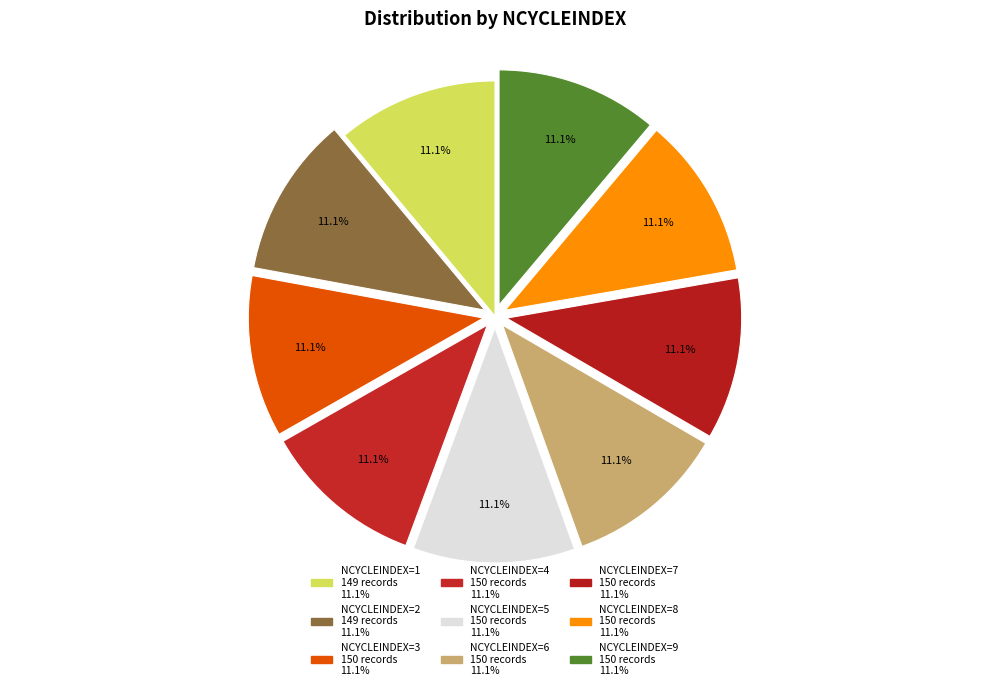

Which category has the biggest portion of the pie?

3